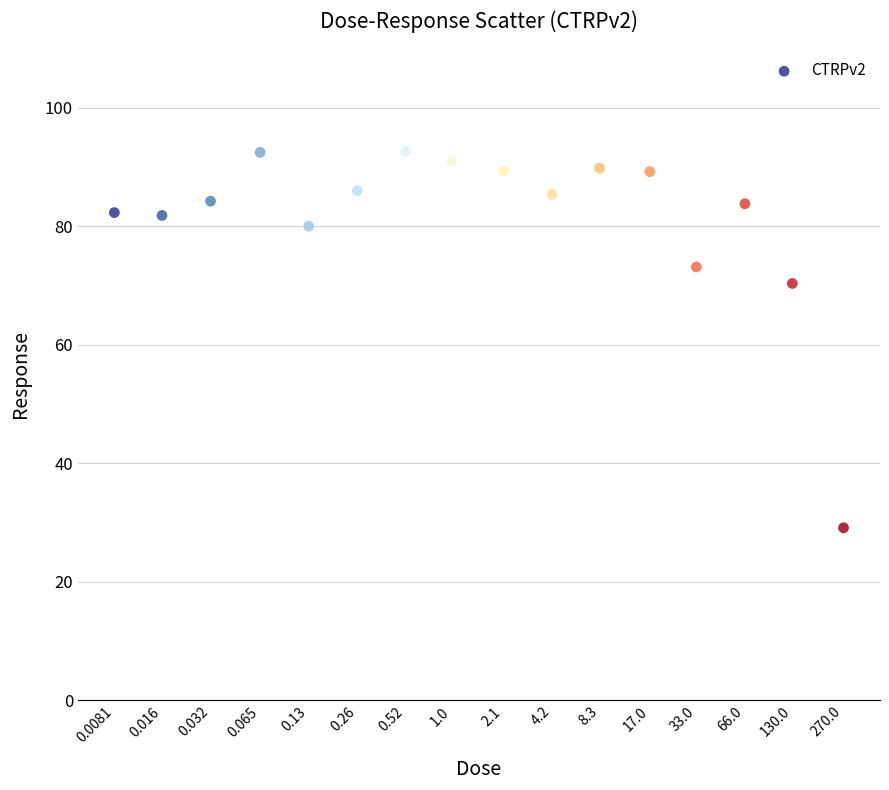

What is the range of Y values (max minus min)?

63.6